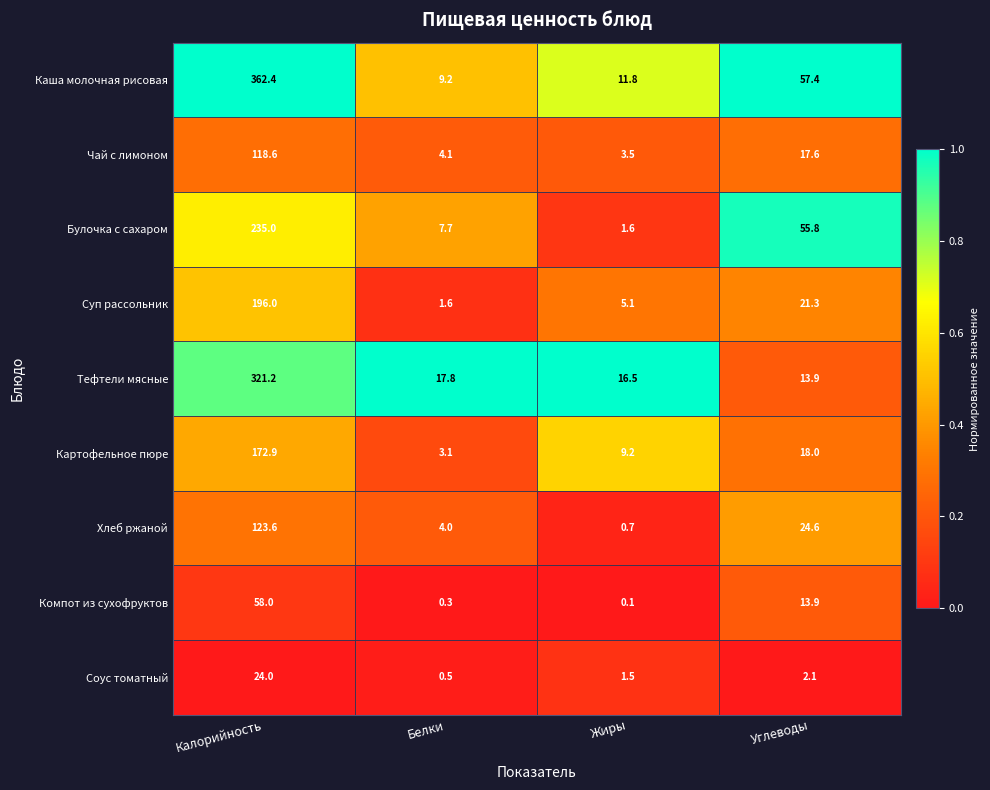

What is the minimum value for Картофельное пюре?

3.1